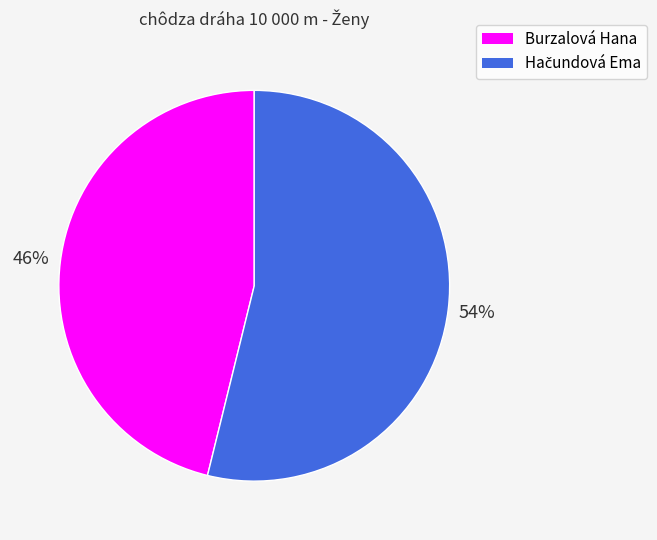

What is the smallest slice in the pie chart?

Burzalová Hana